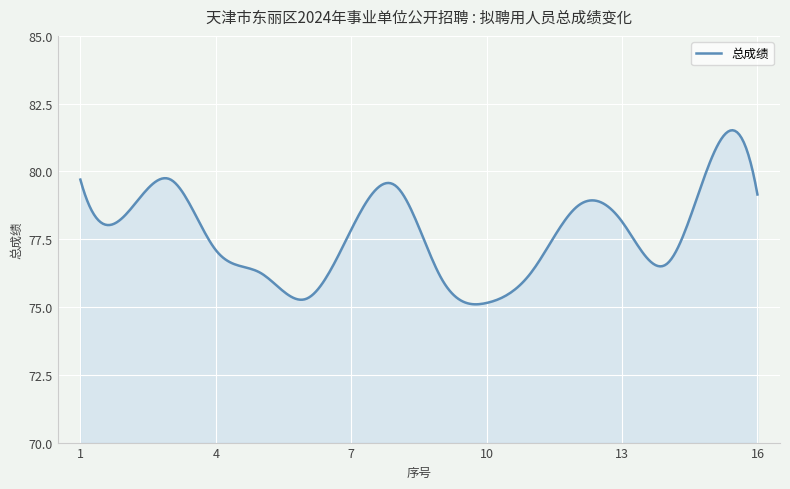

What is the minimum value shown in the chart?

75.1